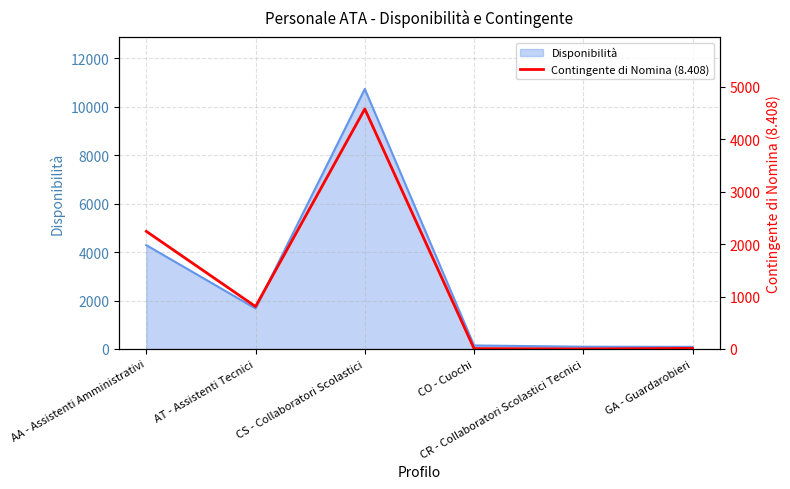

Reading right to left, extract all data points from this chart.

12	1	8	4574	809	2242